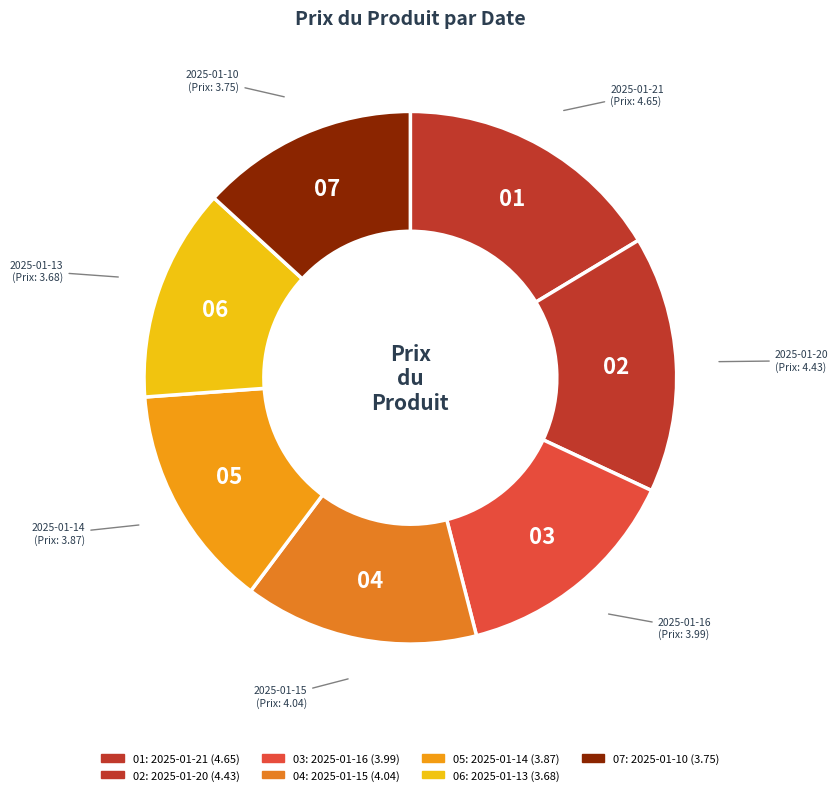

Count the number of slices in the pie.

7